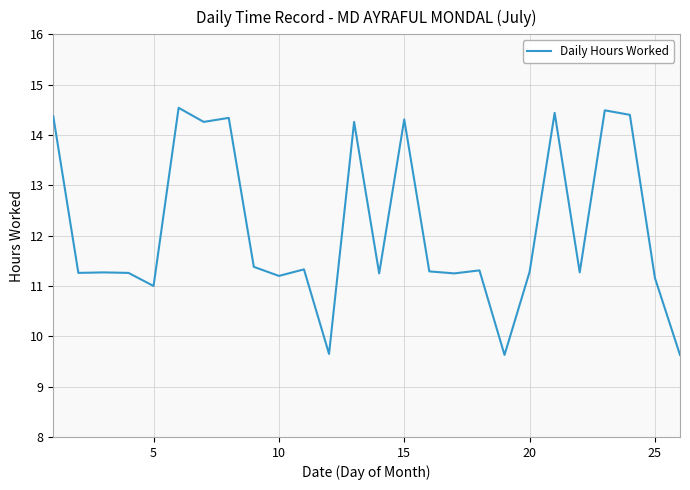

What is the difference between the maximum and minimum values?

4.9